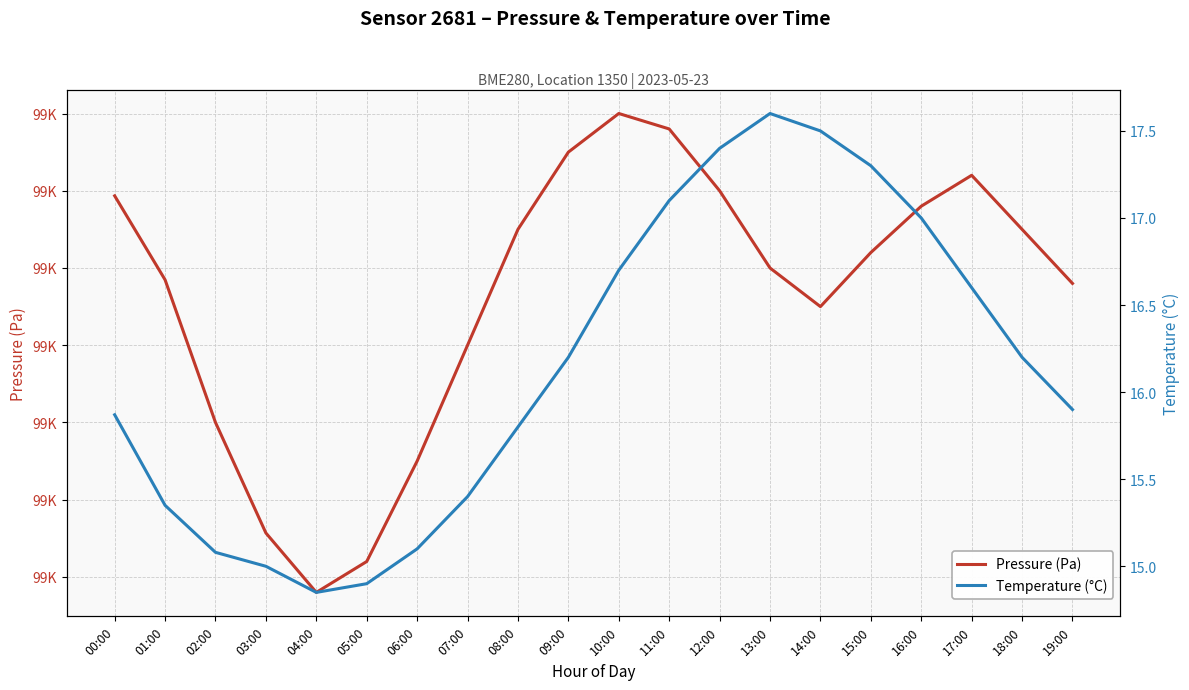

At which label is Temperature (°C) closest to 16?

19:00